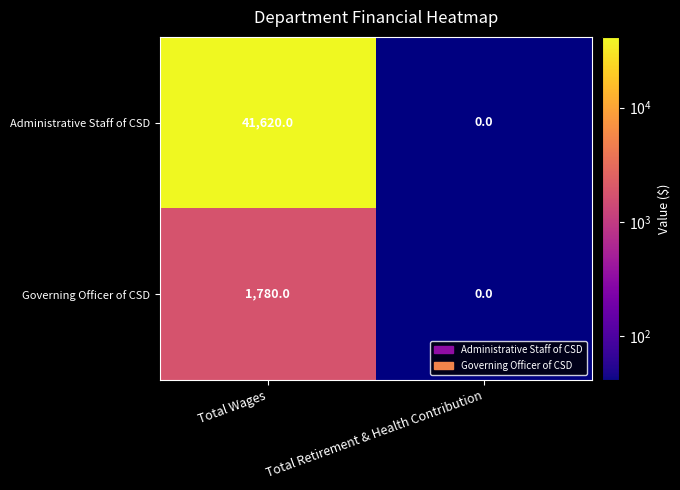

Which series has the largest range (max minus min)?

Administrative Staff of CSD